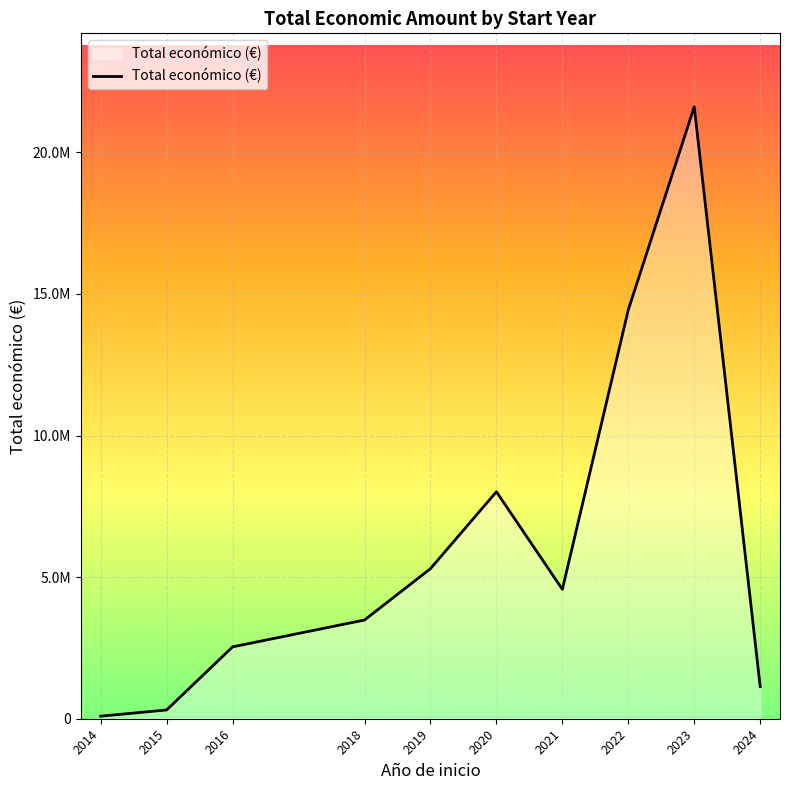

Does the chart display data point markers on the line(s)?

No